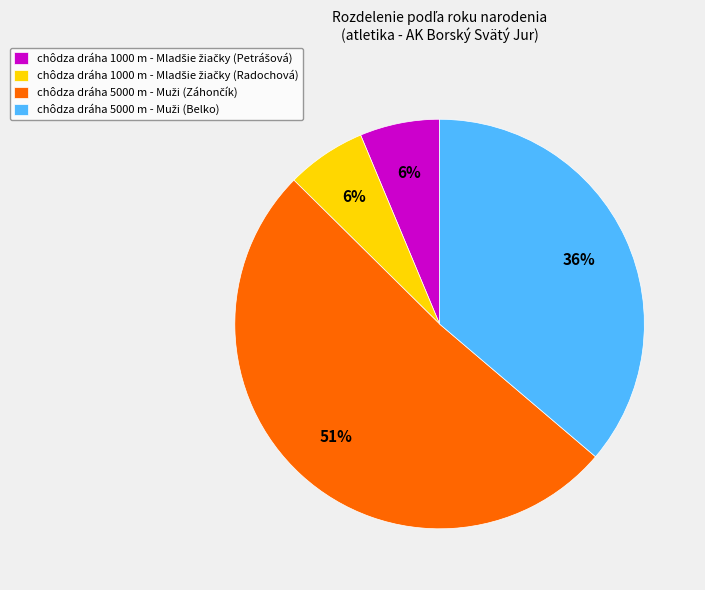

To the nearest percent, what is the average slice percentage?

25%